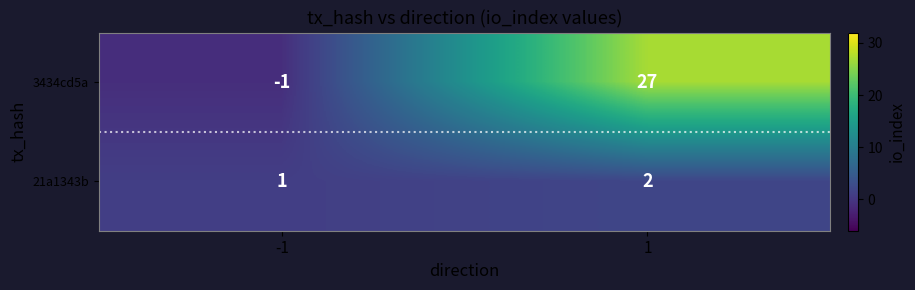

What is the sum of all 21a1343b values?

3